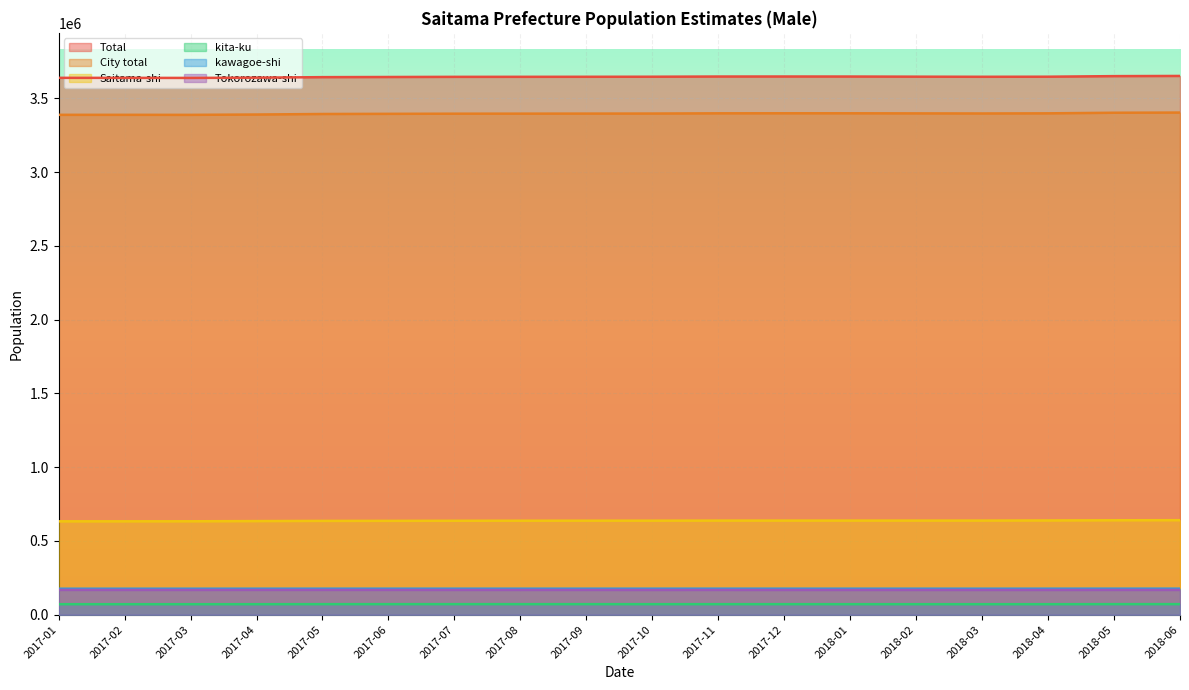

What is the value of the City total point at the 17th from the left?

3402356